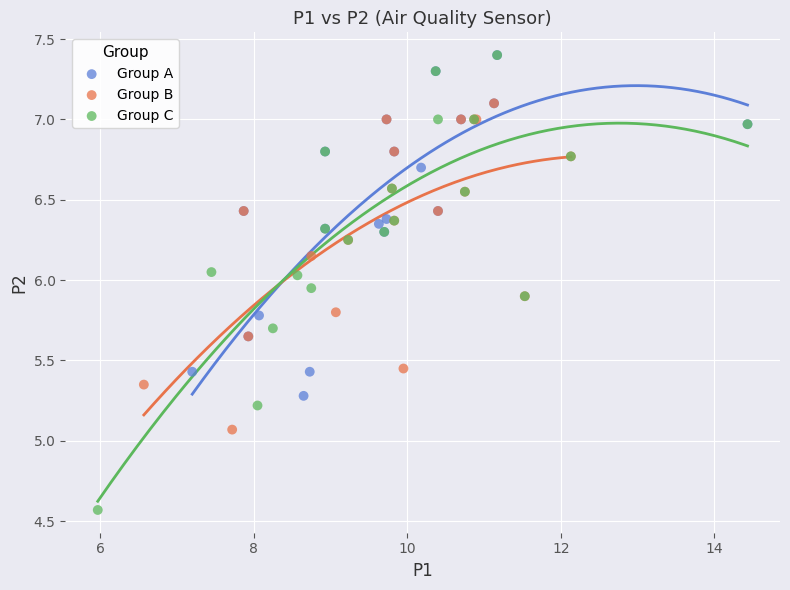

What are all the series names shown in the legend?

Group A, Group B, Group C